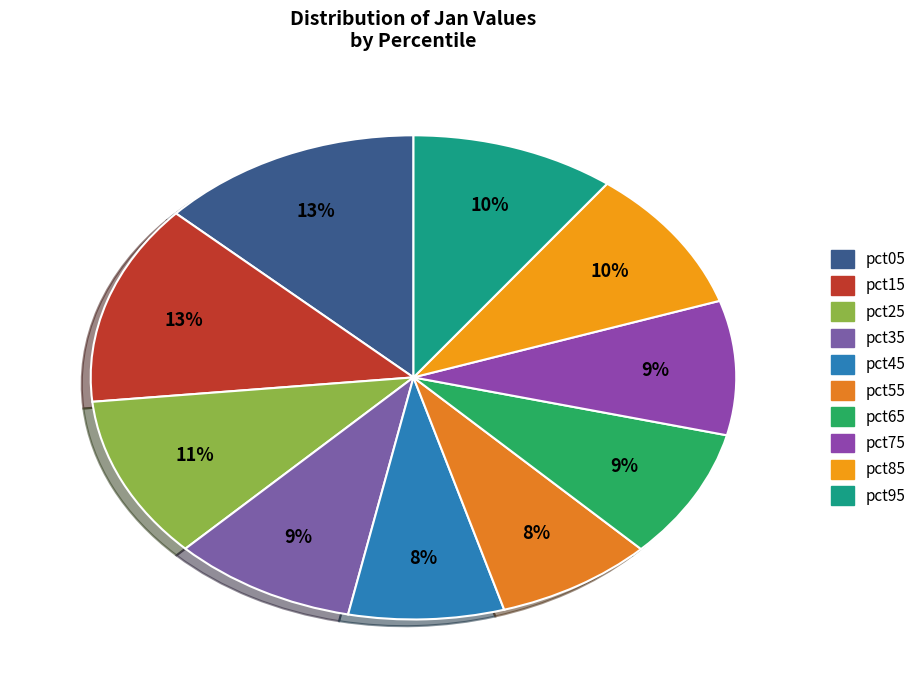

What percentage is the pct25 slice, to the nearest percent?

11%